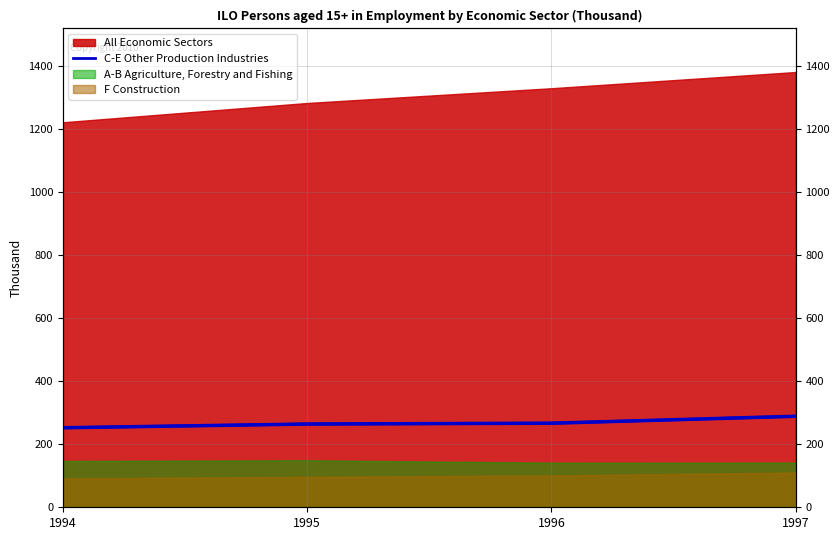

List the labels in order of value, largest first.

1997, 1996, 1995, 1994